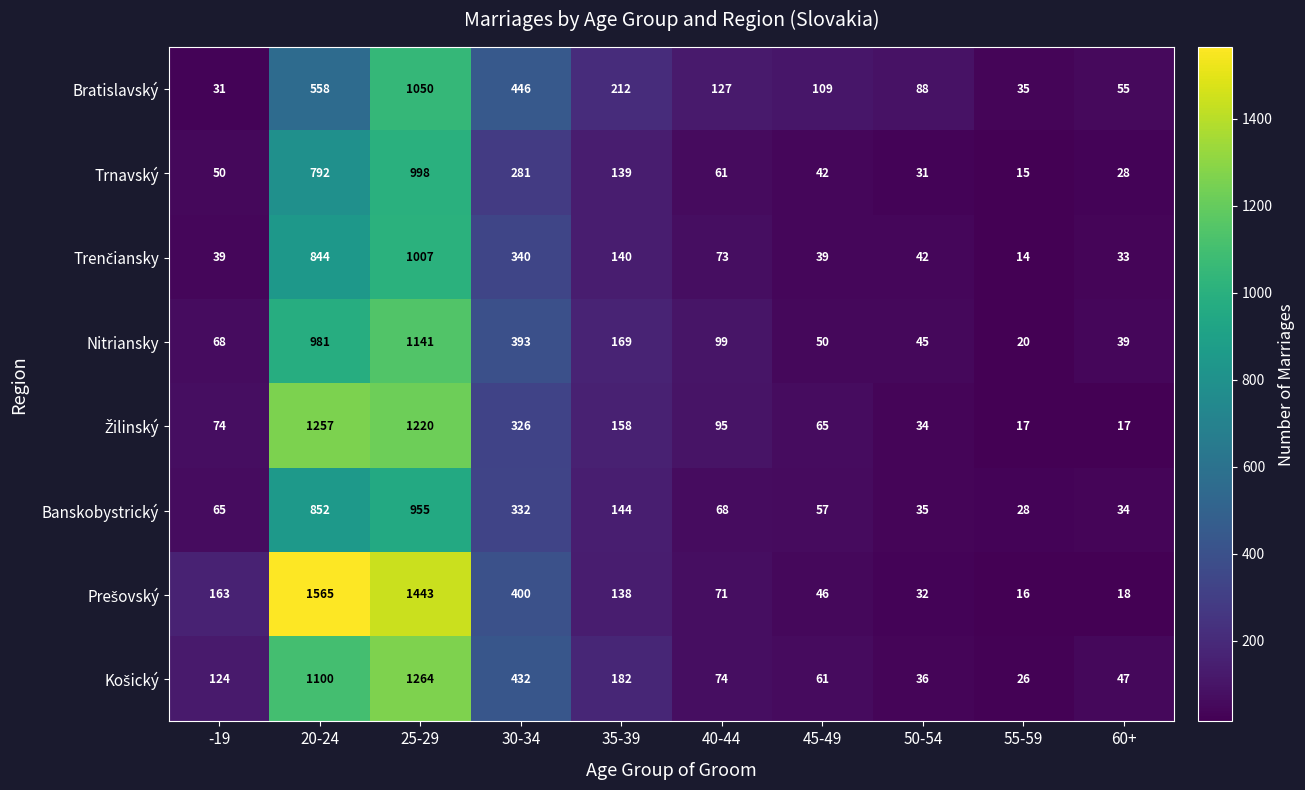

At which label does Banskobystrický first exceed 68?

20-24